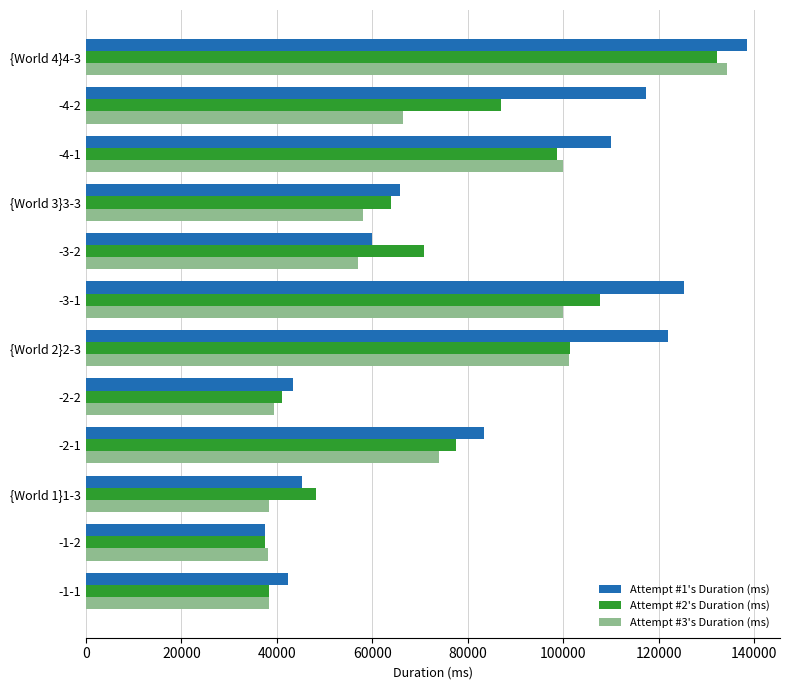

What are all the series names shown in the legend?

Attempt #1's Duration (ms), Attempt #2's Duration (ms), Attempt #3's Duration (ms)